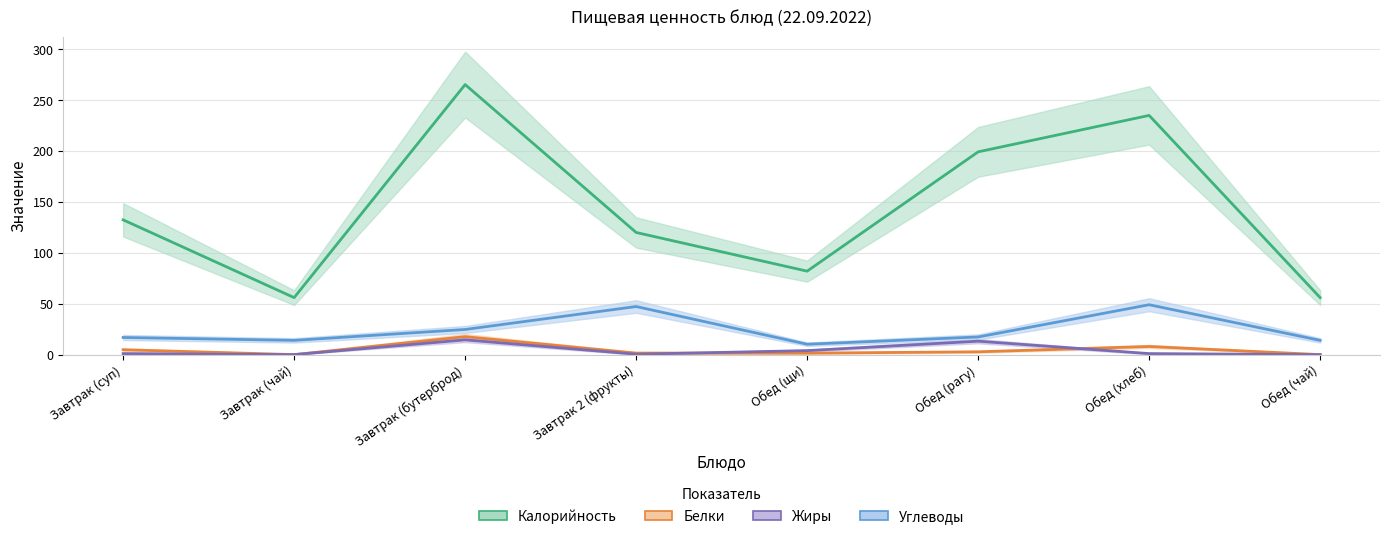

Where is the first local maximum for Жиры?

Завтрак (бутерброд)